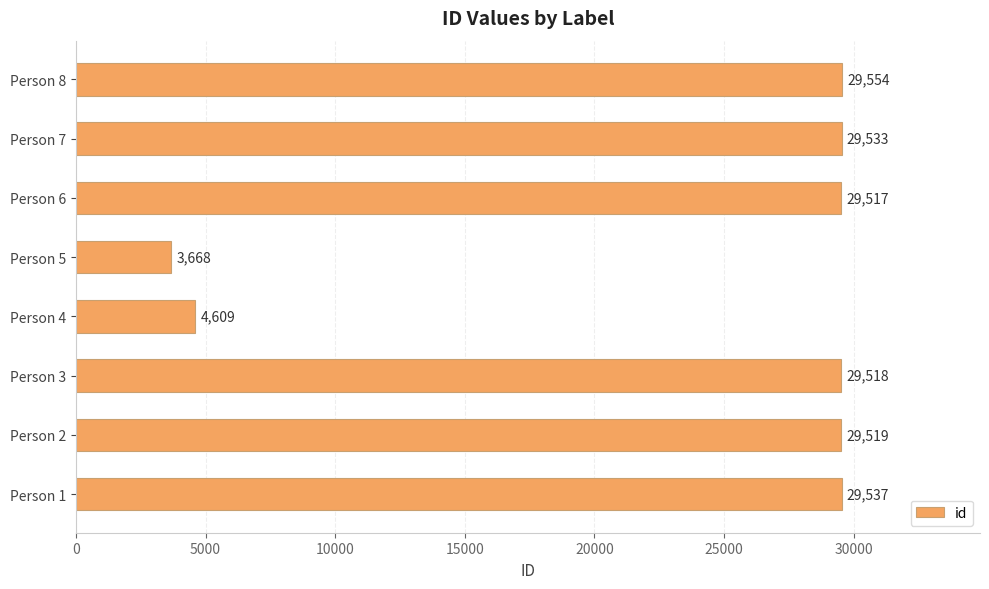

List the labels in order of value, smallest first.

Person 5, Person 4, Person 6, Person 3, Person 2, Person 7, Person 1, Person 8